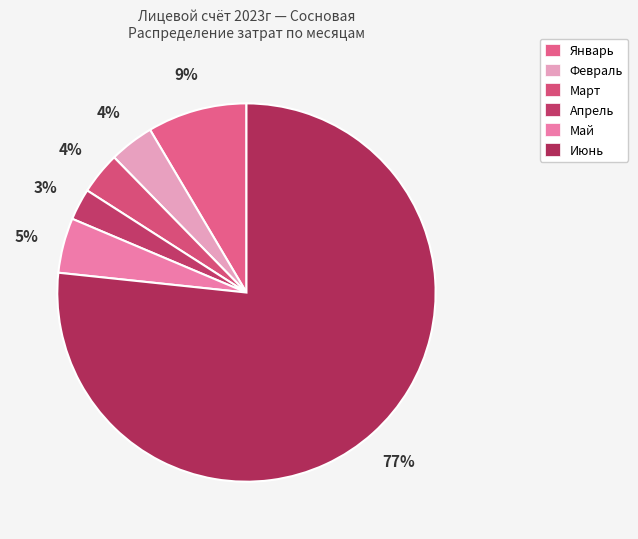

How many segments does this pie chart have?

6